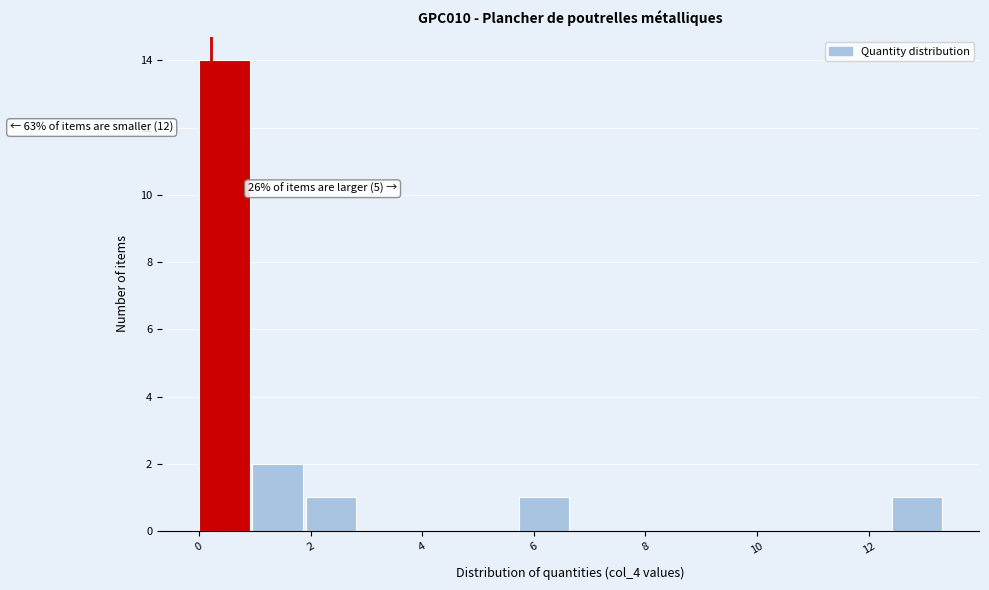

Which range on the x-axis has the tallest bar?

0.0 to 1.0